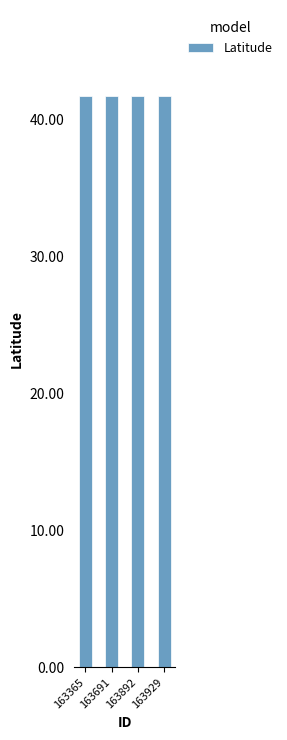

The Latitude series shows 41.7 at 163365. True or false?

True